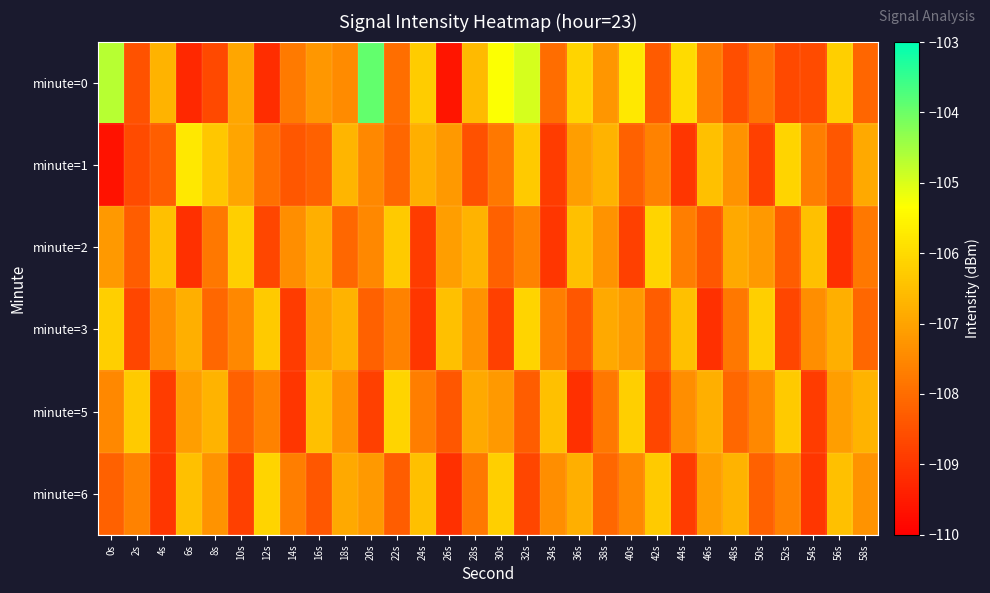

Reading left to right, transcribe all the data shown in this chart.

minute=0: 0s=-104.7	2s=-108.5	4s=-106.7	6s=-109.3	8s=-108.6	10s=-107.0	12s=-109.2	14s=-107.7	16s=-107.2	18s=-107.4	20s=-103.9	22s=-108.0	24s=-106.3	26s=-109.6	28s=-106.6	30s=-105.3	32s=-104.9	34s=-108.0	36s=-106.1	38s=-107.2	40s=-105.7	42s=-108.3	44s=-106.0	46s=-107.7	48s=-108.6	50s=-107.9	52s=-108.6	54s=-108.6	56s=-106.2	58s=-108.1
minute=1: 0s=-109.7	2s=-108.6	4s=-108.3	6s=-105.8	8s=-106.3	10s=-107.0	12s=-107.9	14s=-108.4	16s=-108.2	18s=-106.7	20s=-107.5	22s=-108.1	24s=-106.8	26s=-107.2	28s=-108.5	30s=-107.8	32s=-106.3	34s=-108.9	36s=-107.1	38s=-106.7	40s=-108.2	42s=-107.6	44s=-109.0	46s=-106.5	48s=-107.3	50s=-108.8	52s=-106.1	54s=-107.7	56s=-108.4	58s=-106.9
minute=2: 0s=-107.2	2s=-108.3	4s=-106.5	6s=-109.1	8s=-107.8	10s=-106.2	12s=-108.7	14s=-107.4	16s=-106.8	18s=-108.1	20s=-107.5	22s=-106.3	24s=-108.9	26s=-107.1	28s=-106.7	30s=-108.2	32s=-107.6	34s=-109.0	36s=-106.5	38s=-107.3	40s=-108.8	42s=-106.1	44s=-107.7	46s=-108.4	48s=-106.9	50s=-107.2	52s=-108.3	54s=-106.5	56s=-109.1	58s=-107.8
minute=3: 0s=-106.2	2s=-108.7	4s=-107.4	6s=-106.8	8s=-108.1	10s=-107.5	12s=-106.3	14s=-108.9	16s=-107.1	18s=-106.7	20s=-108.2	22s=-107.6	24s=-109.0	26s=-106.5	28s=-107.3	30s=-108.8	32s=-106.1	34s=-107.7	36s=-108.4	38s=-106.9	40s=-107.2	42s=-108.3	44s=-106.5	46s=-109.1	48s=-107.8	50s=-106.2	52s=-108.7	54s=-107.4	56s=-106.8	58s=-108.1
minute=5: 0s=-107.5	2s=-106.3	4s=-108.9	6s=-107.1	8s=-106.7	10s=-108.2	12s=-107.6	14s=-109.0	16s=-106.5	18s=-107.3	20s=-108.8	22s=-106.1	24s=-107.7	26s=-108.4	28s=-106.9	30s=-107.2	32s=-108.3	34s=-106.5	36s=-109.1	38s=-107.8	40s=-106.2	42s=-108.7	44s=-107.4	46s=-106.8	48s=-108.1	50s=-107.5	52s=-106.3	54s=-108.9	56s=-107.1	58s=-106.7
minute=6: 0s=-108.2	2s=-107.6	4s=-109.0	6s=-106.5	8s=-107.3	10s=-108.8	12s=-106.1	14s=-107.7	16s=-108.4	18s=-106.9	20s=-107.2	22s=-108.3	24s=-106.5	26s=-109.1	28s=-107.8	30s=-106.2	32s=-108.7	34s=-107.4	36s=-106.8	38s=-108.1	40s=-107.5	42s=-106.3	44s=-108.9	46s=-107.1	48s=-106.7	50s=-108.2	52s=-107.6	54s=-109.0	56s=-106.5	58s=-107.3